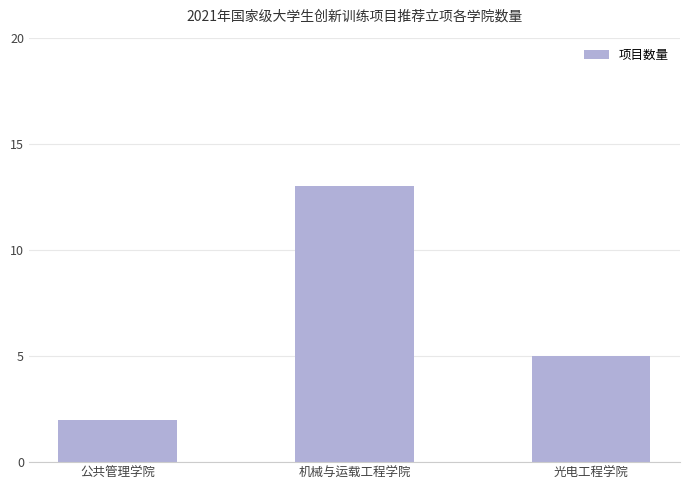

What is the sum of all values?

20